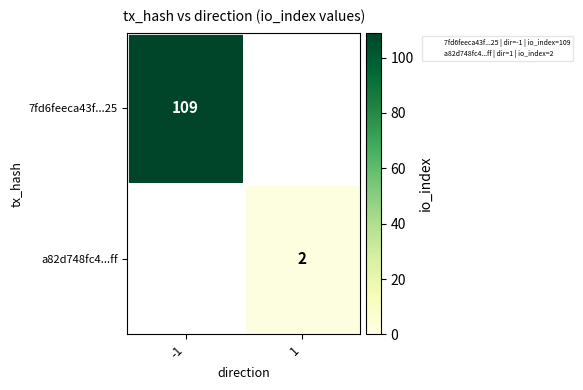

Count the number of data series in this chart.

2